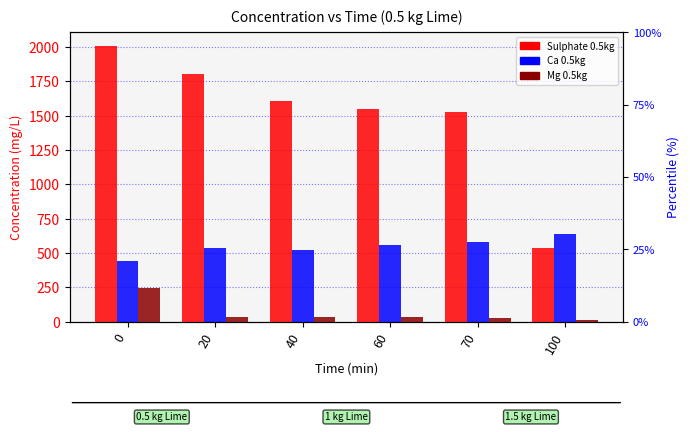

How many groups of bars are there?

6